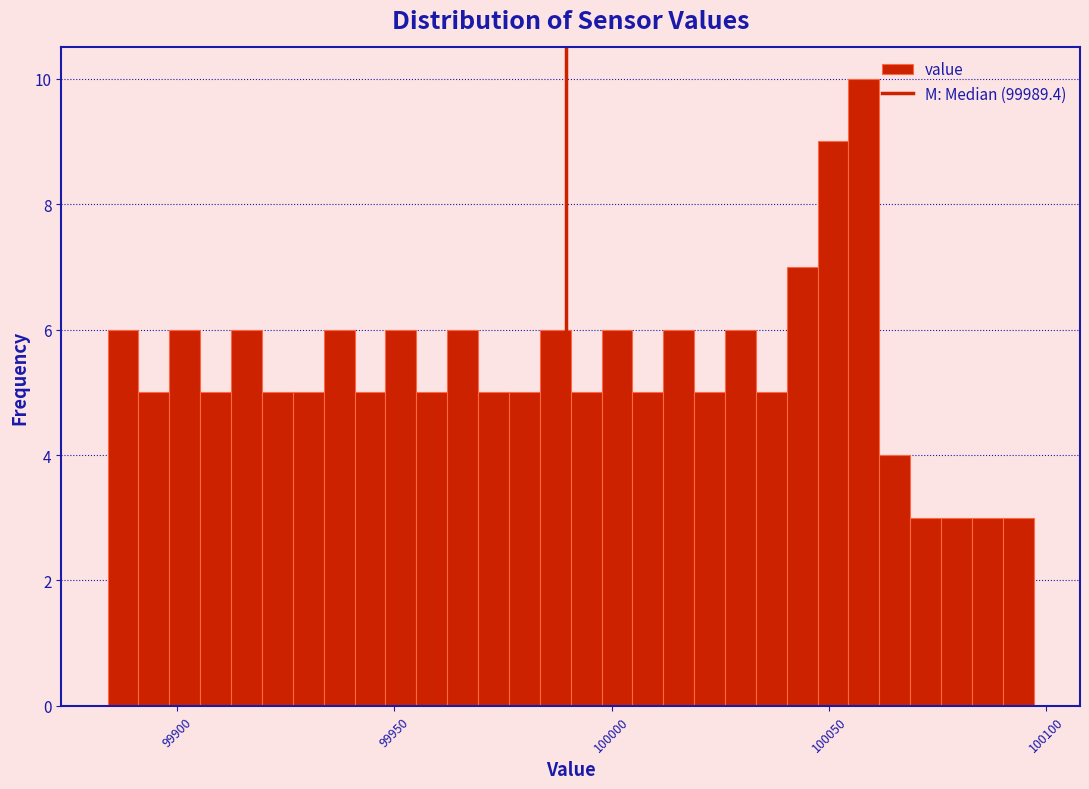

Around what value on the x-axis is the tallest bar? Give the approximate position of its centre, as read against the axis.

100060